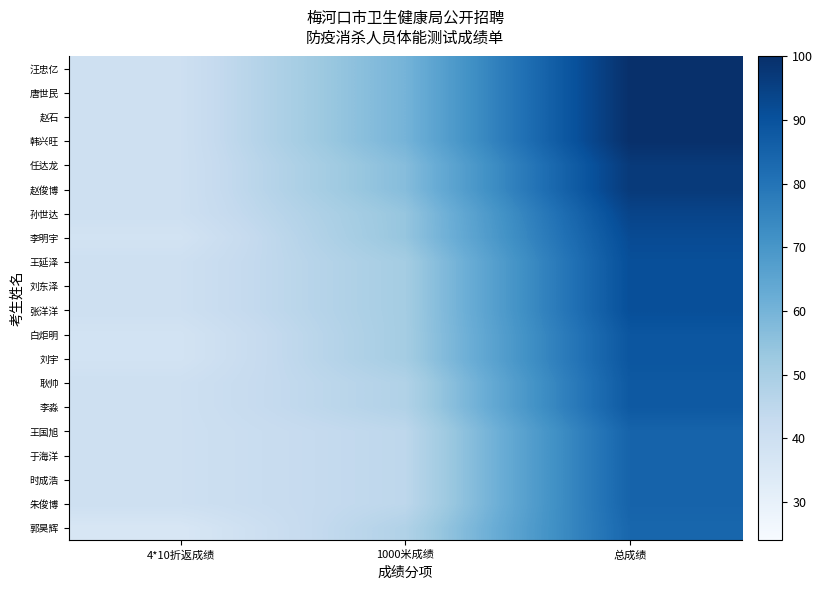

Reading right to left, transcribe all the data shown in this chart.

汪忠亿: 总成绩=100	1000米成绩=60	4*10折返成绩=40
唐世民: 总成绩=100	1000米成绩=60	4*10折返成绩=40
赵石: 总成绩=100	1000米成绩=60	4*10折返成绩=40
韩兴旺: 总成绩=100	1000米成绩=60	4*10折返成绩=40
任达龙: 总成绩=97	1000米成绩=57	4*10折返成绩=40
赵俊博: 总成绩=97	1000米成绩=57	4*10折返成绩=40
孙世达: 总成绩=94	1000米成绩=54	4*10折返成绩=40
李明宇: 总成绩=92	1000米成绩=54	4*10折返成绩=38
王延泽: 总成绩=91	1000米成绩=51	4*10折返成绩=40
刘东泽: 总成绩=91	1000米成绩=51	4*10折返成绩=40
张洋洋: 总成绩=91	1000米成绩=51	4*10折返成绩=40
白炬明: 总成绩=89	1000米成绩=51	4*10折返成绩=38
刘宇: 总成绩=89	1000米成绩=51	4*10折返成绩=38
耿帅: 总成绩=88	1000米成绩=48	4*10折返成绩=40
李淼: 总成绩=88	1000米成绩=48	4*10折返成绩=40
王国旭: 总成绩=85	1000米成绩=45	4*10折返成绩=40
于海洋: 总成绩=85	1000米成绩=45	4*10折返成绩=40
时成浩: 总成绩=85	1000米成绩=45	4*10折返成绩=40
朱俊博: 总成绩=85	1000米成绩=45	4*10折返成绩=40
郭昊辉: 总成绩=84	1000米成绩=48	4*10折返成绩=36